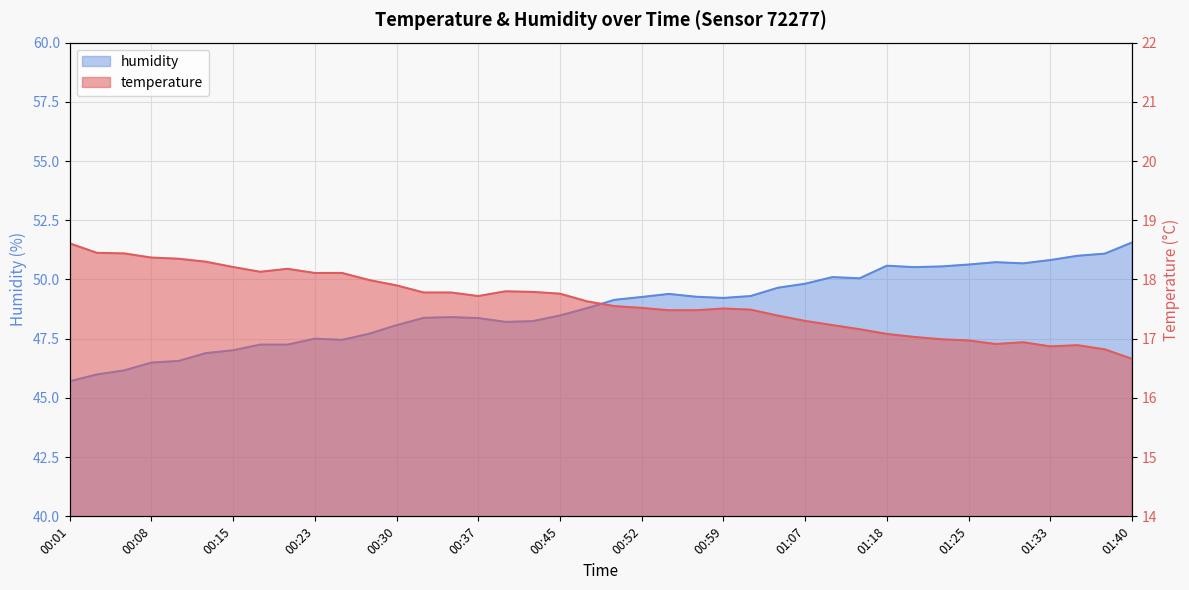

What are all the series names shown in the legend?

temperature, humidity